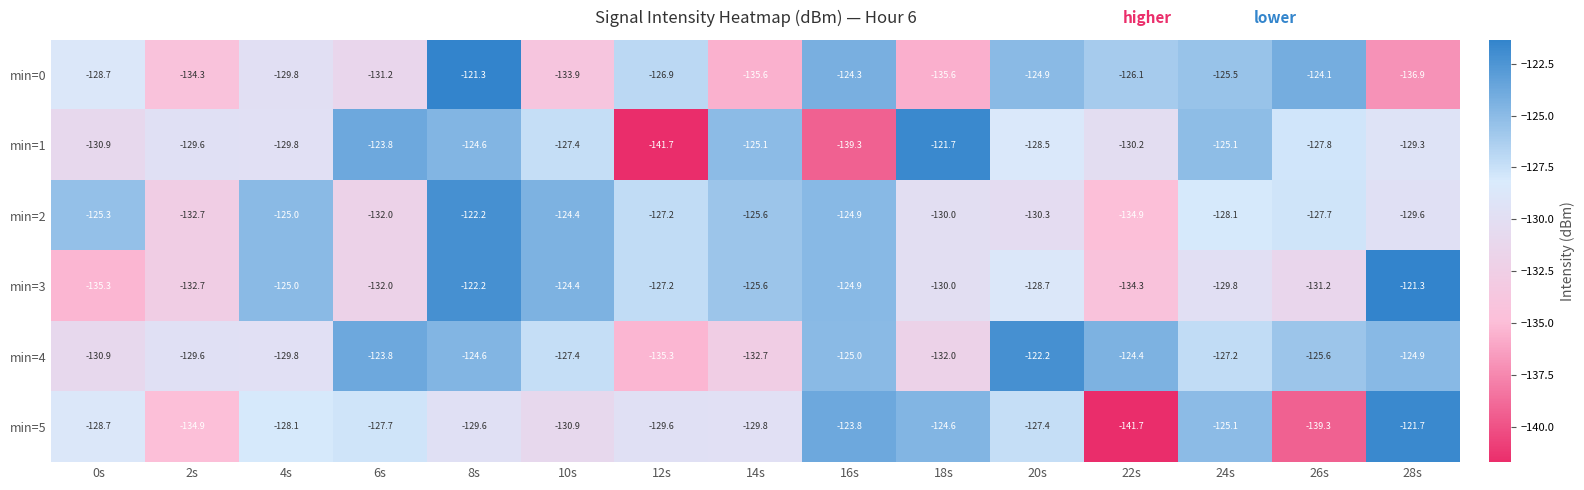

What is the highest value of the min=4 series?

-122.2